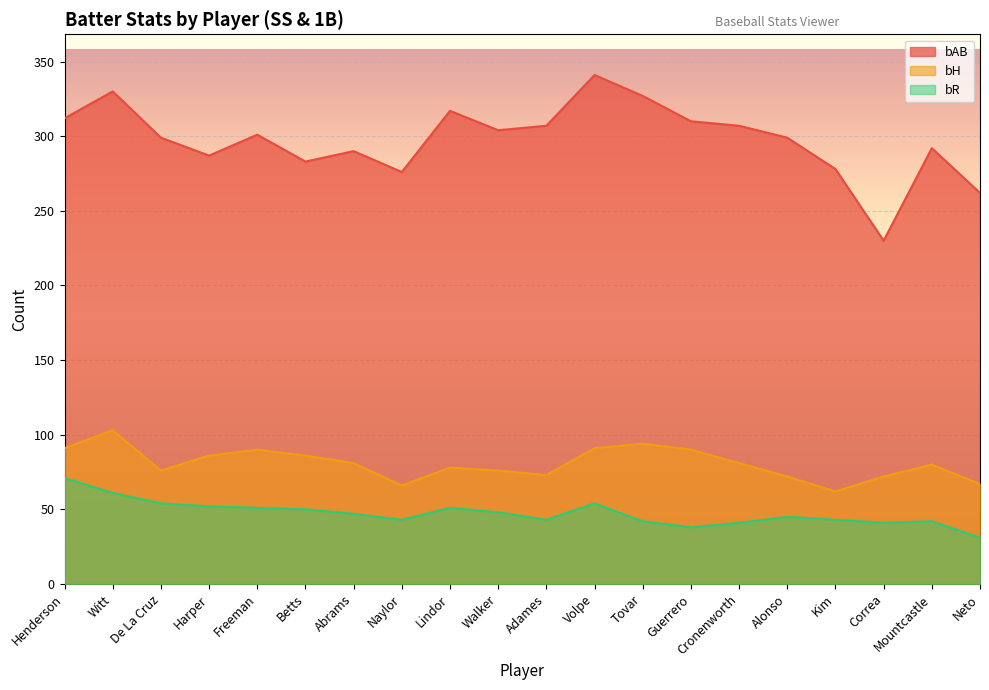

The value of bAB at Abrams is 425. True or false?

False